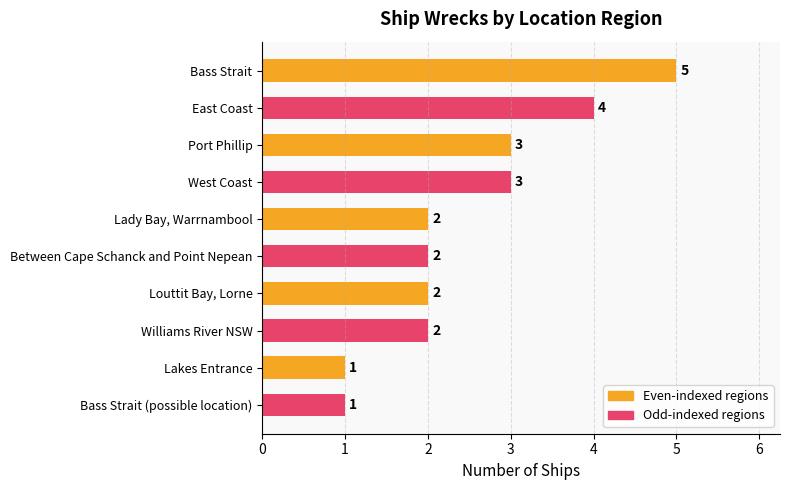

Count the values in the range 2 to 3.

6